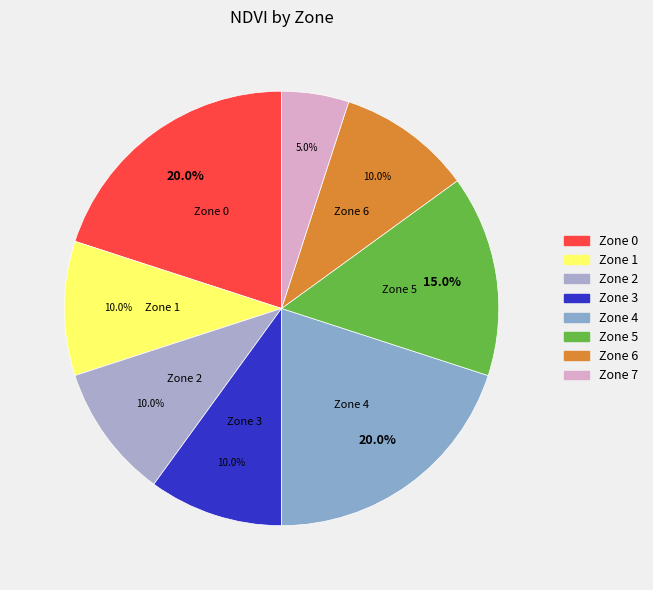

How many segments does this pie chart have?

8